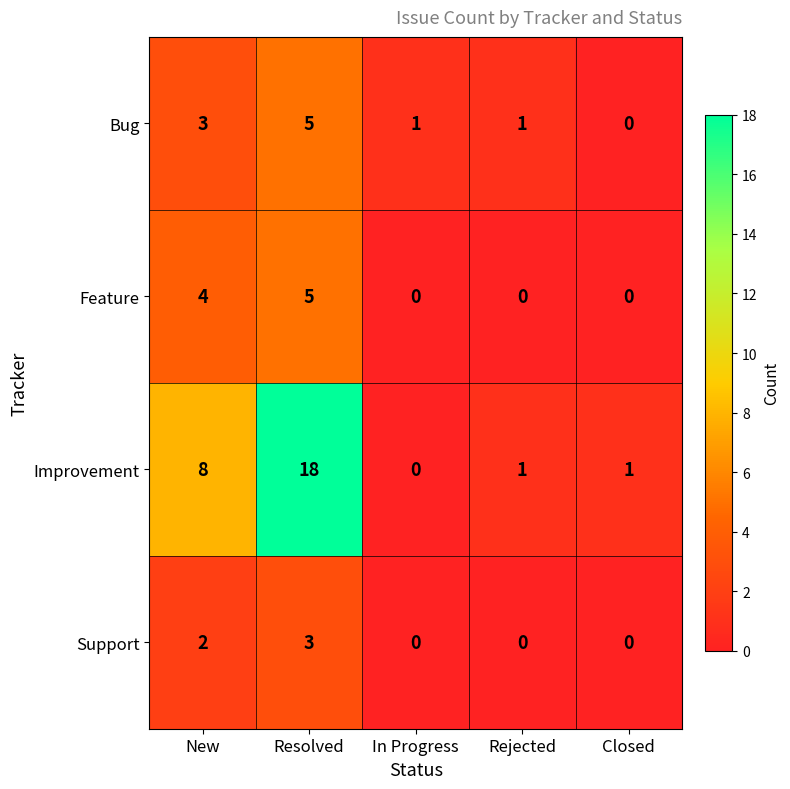

Which series has the largest total across all categories?

Improvement